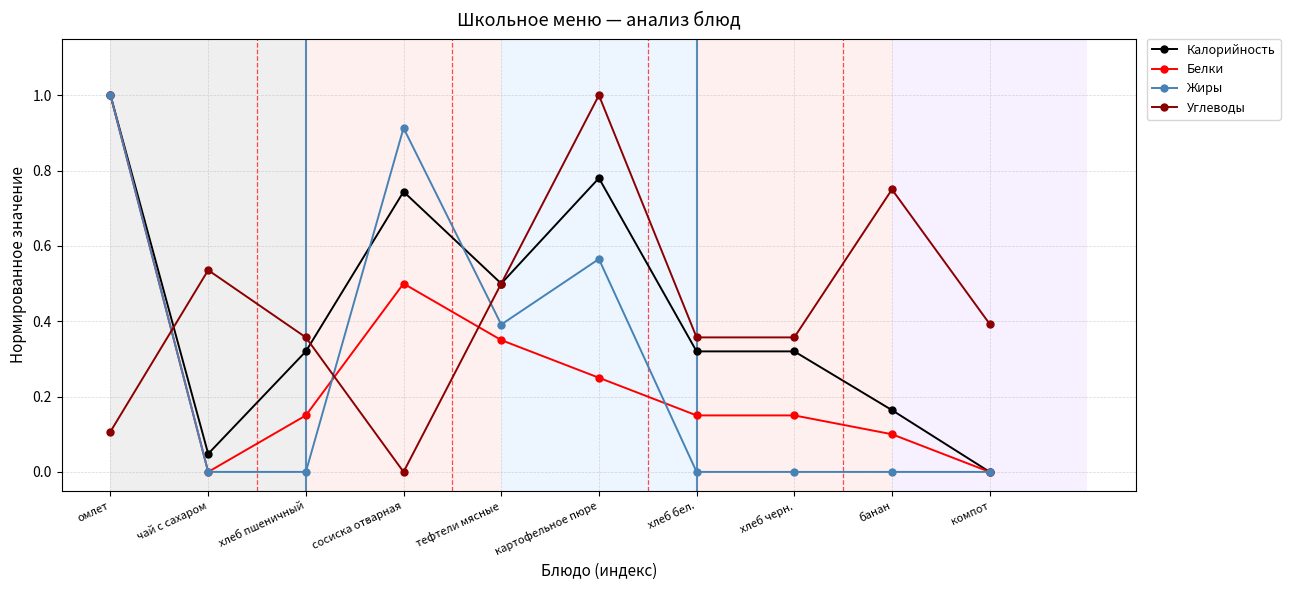

What are all the series names shown in the legend?

Калорийность, Белки, Жиры, Углеводы